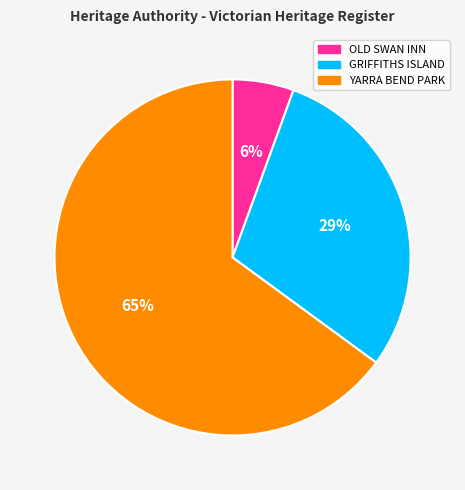

Between YARRA BEND PARK and OLD SWAN INN, which is larger?

YARRA BEND PARK